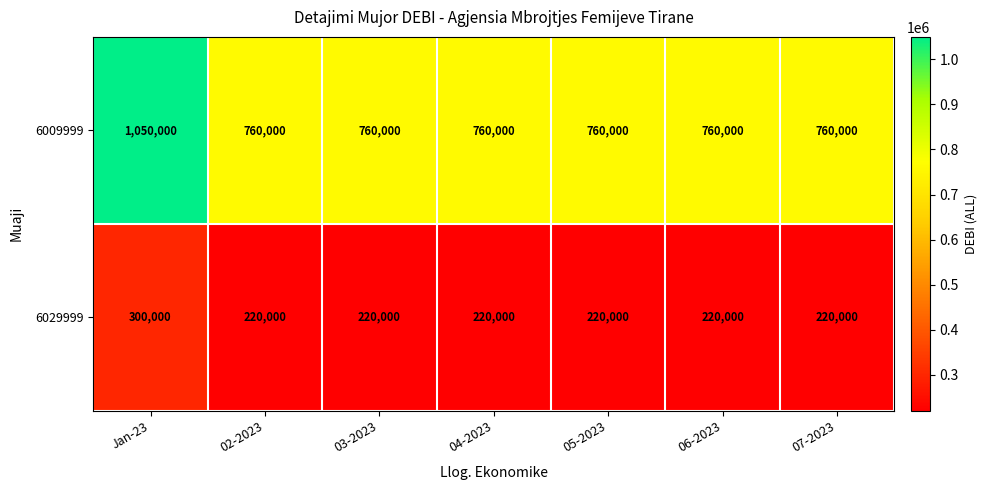

At how many categories does at least one series exceed 307879?

7